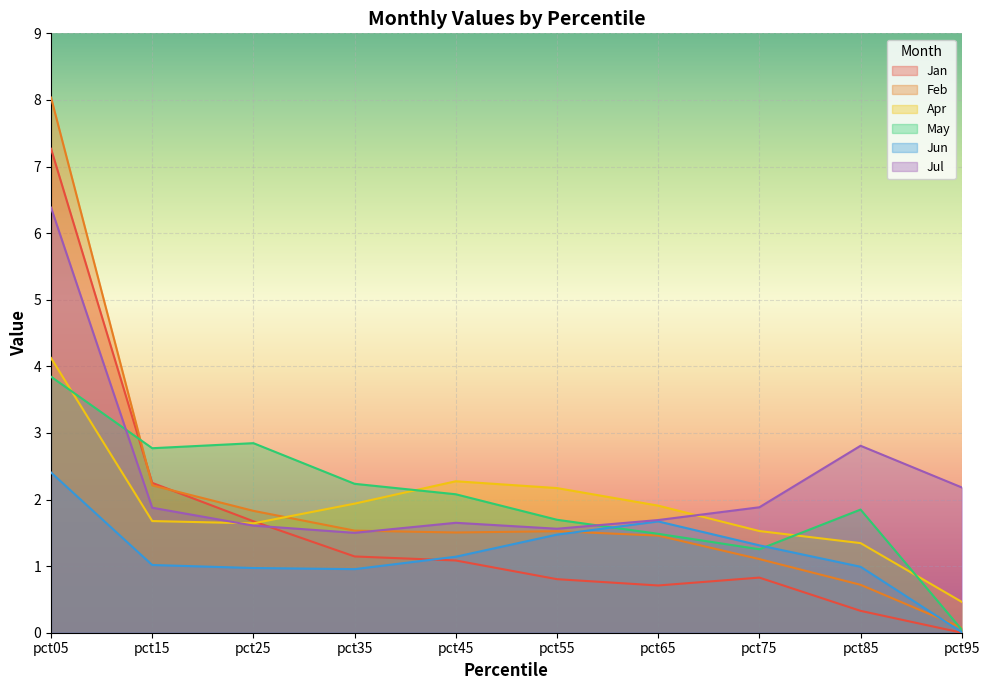

At which label does Jun first exceed 1?

pct05